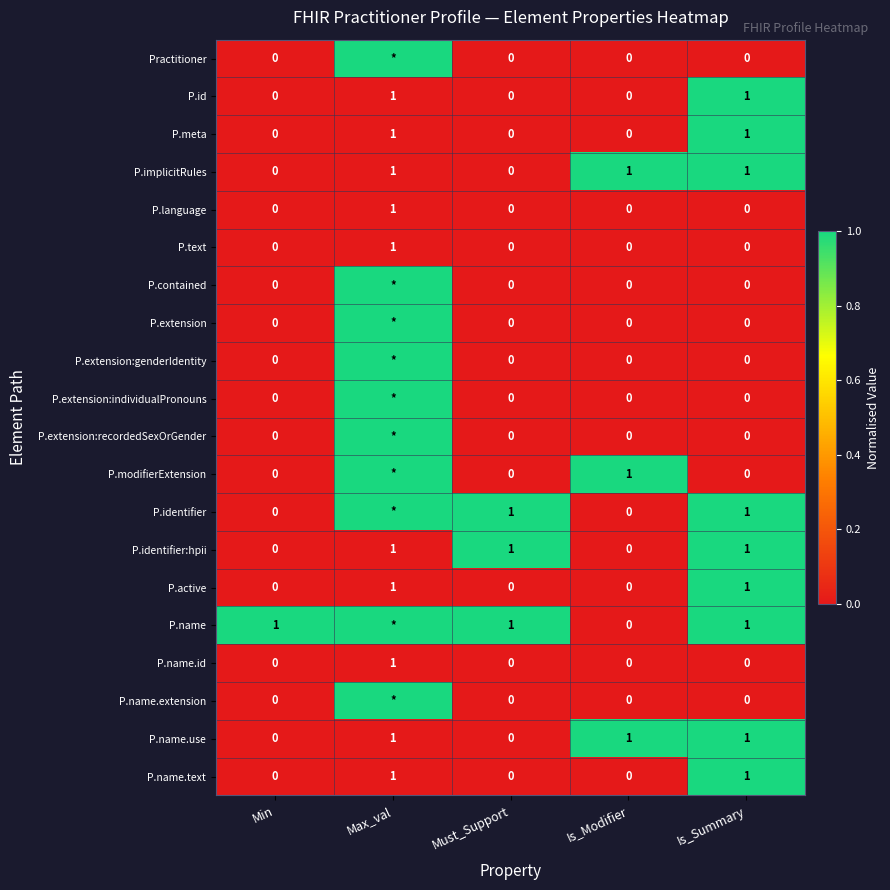

What is the difference between the highest and lowest values at Max_val?

1